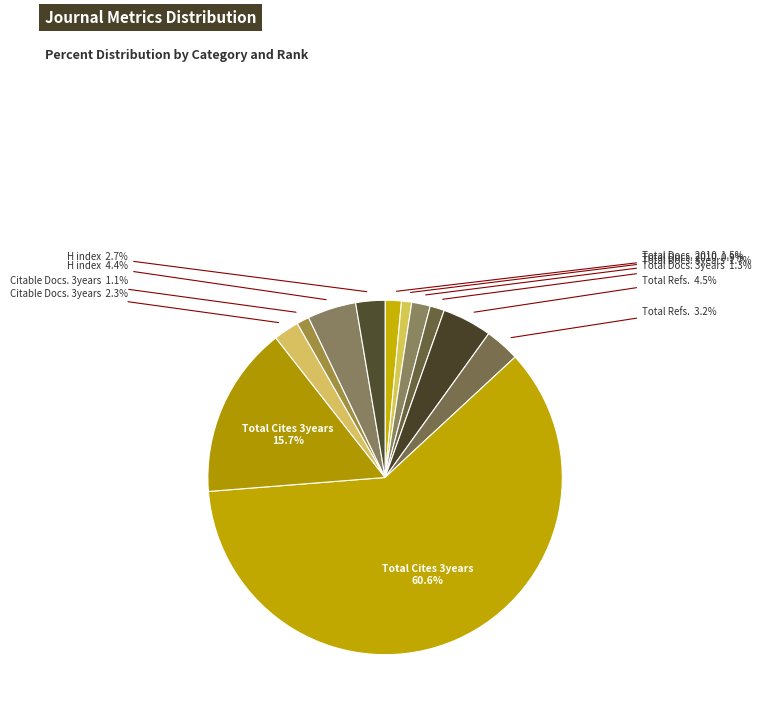

Which category has the smallest portion of the pie?

Total Docs. 2010 (Rank 2)